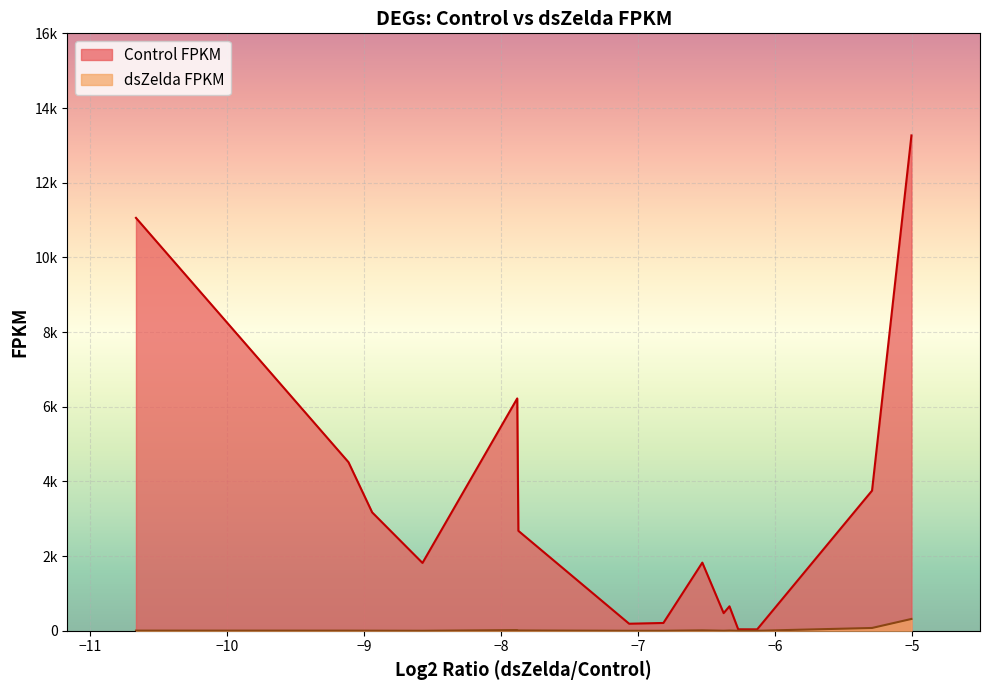

Rank the series by their average value, from highest to lowest.

Control FPKM, dsZelda FPKM